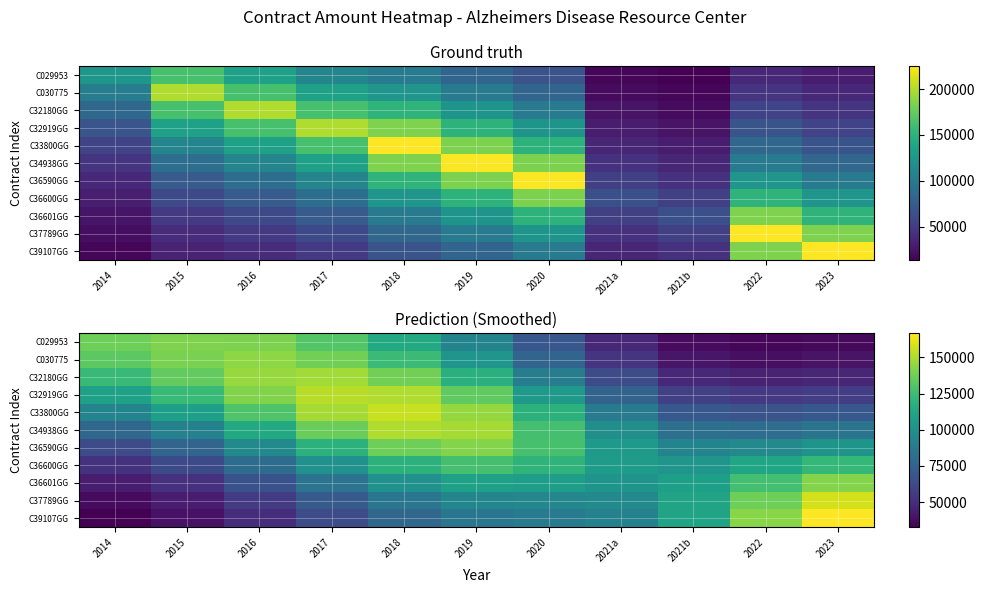

Which series has the widest spread of values?

C39107GG